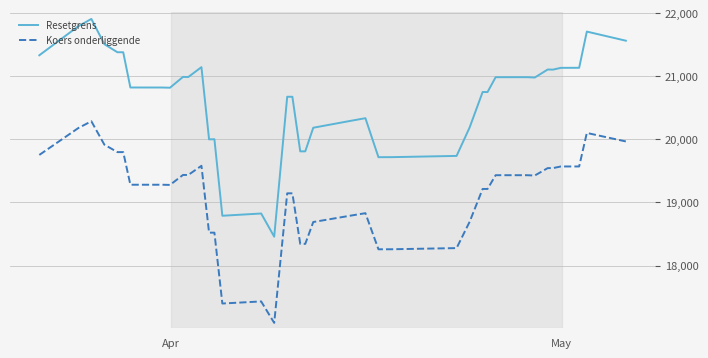

List the series in order of their peak value, lowest first.

Koers onderliggende, Resetgrens